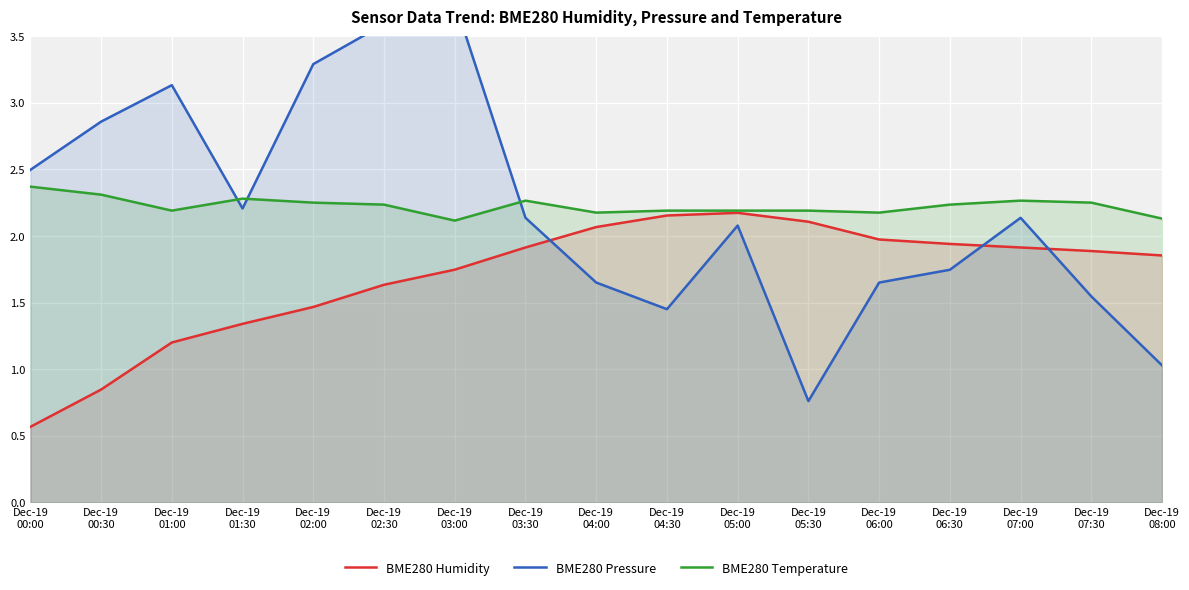

What is the lowest value of the BME280 Humidity series?

0.6